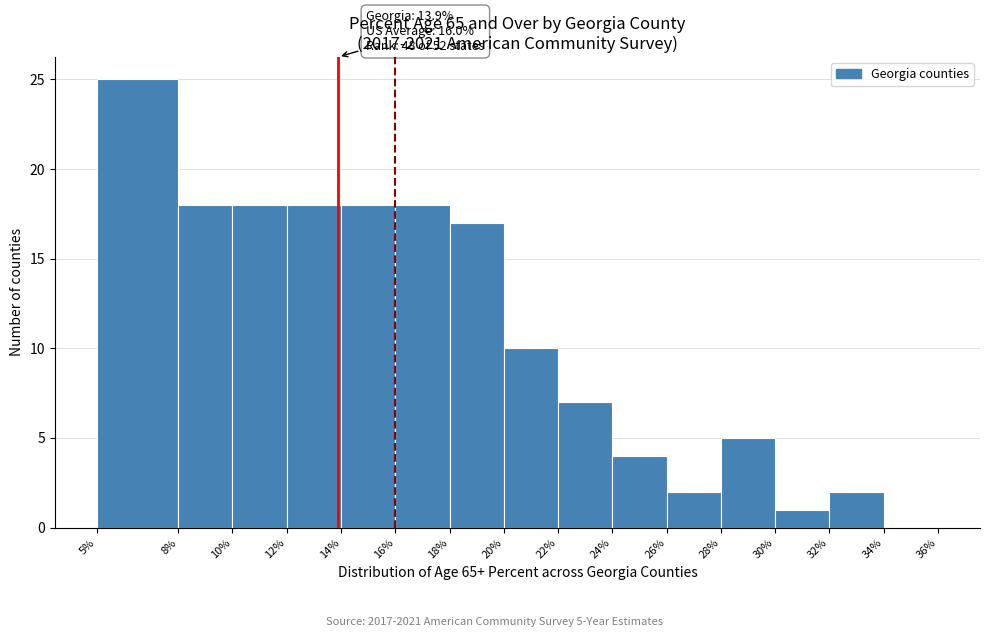

Which range on the x-axis has the tallest bar?

5% to 8%